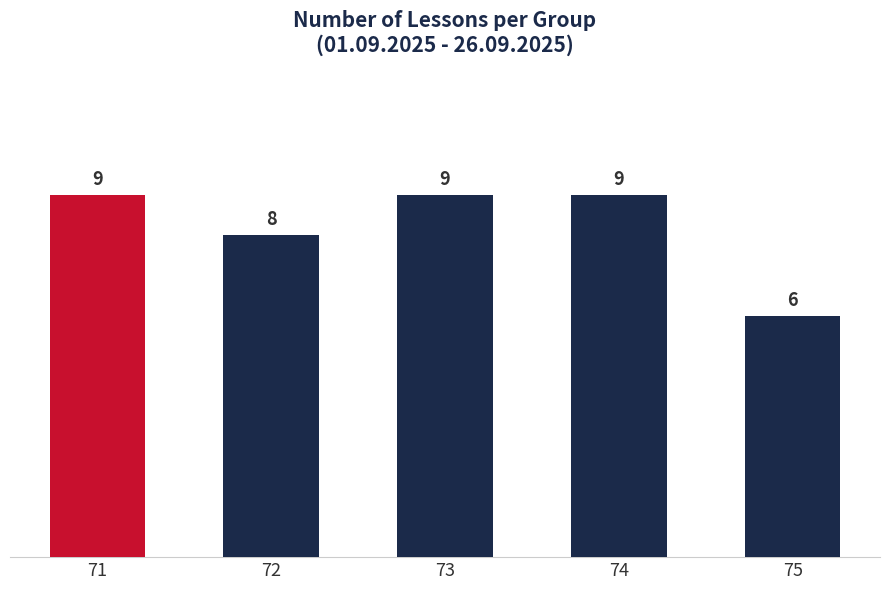

The chart shows a value of 9 at 71. True or false?

True